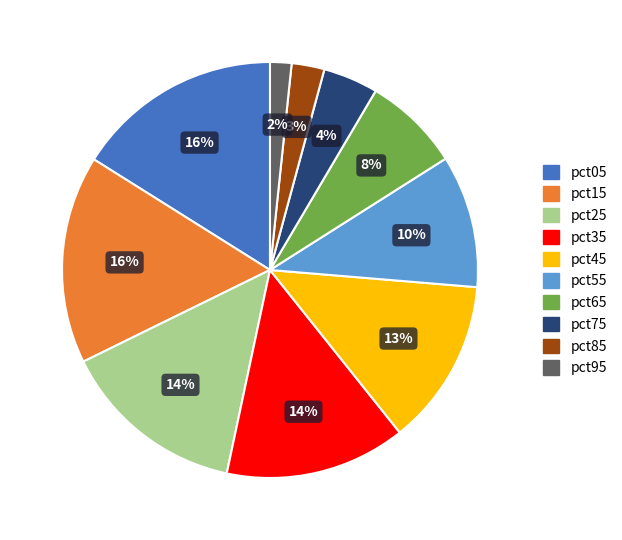

Is it true that pct05 is 16% of the pie?

True